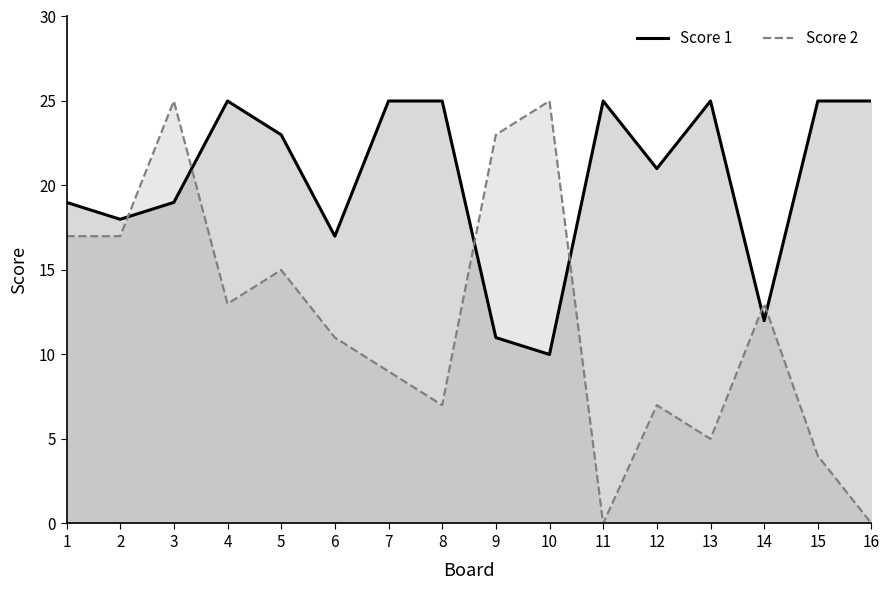

How many data points in Score 2 are less than 13?

8